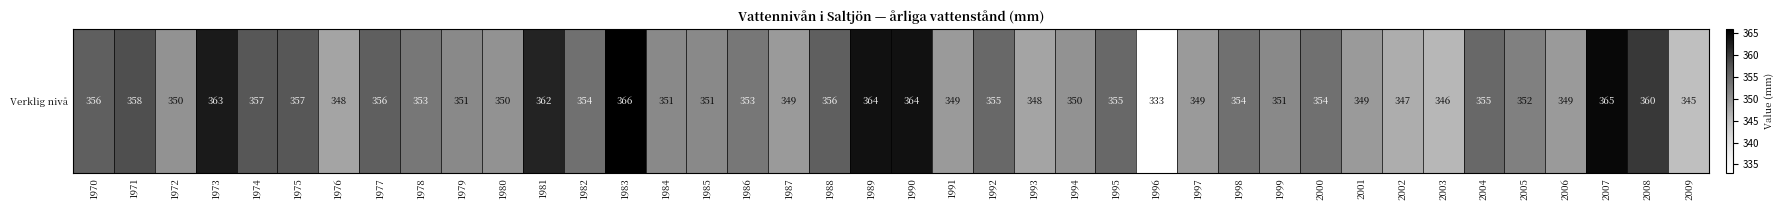

How many values exceed 353?

19